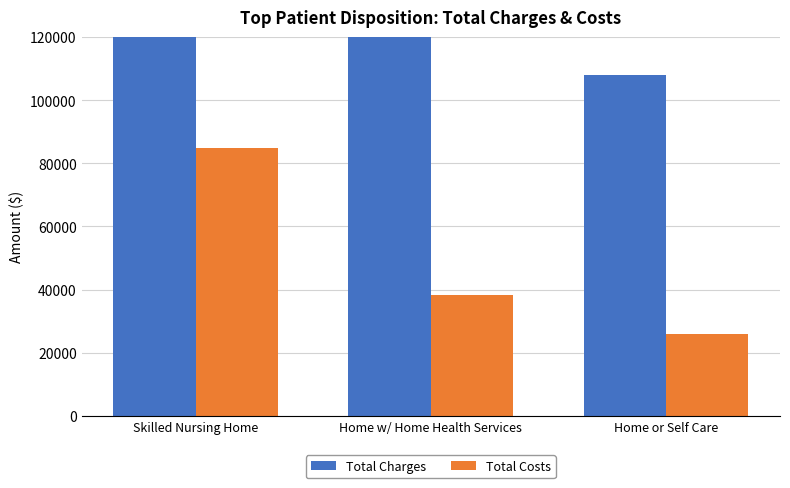

List the series in order of their overall mean, highest first.

Total Charges, Total Costs